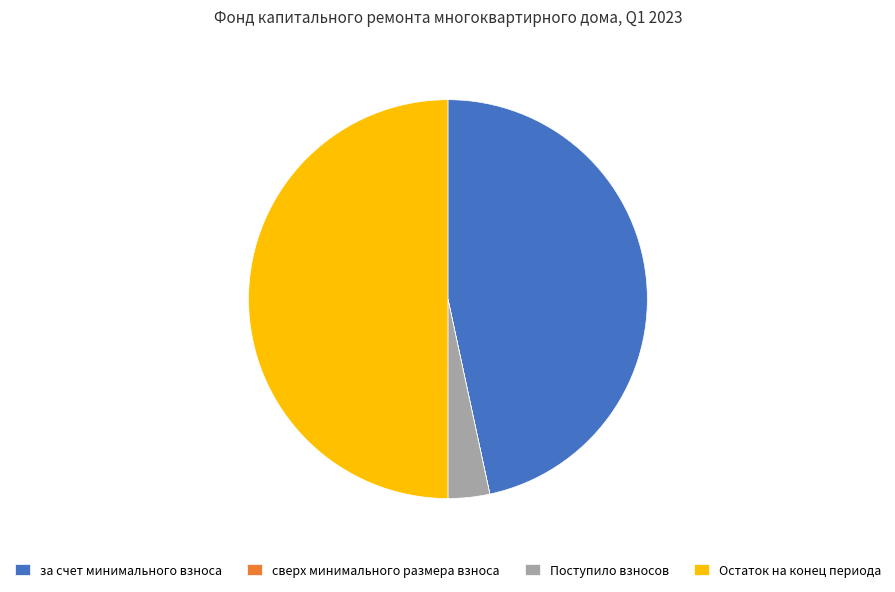

The Поступило взносов slice represents 3% of the pie. True or false?

True